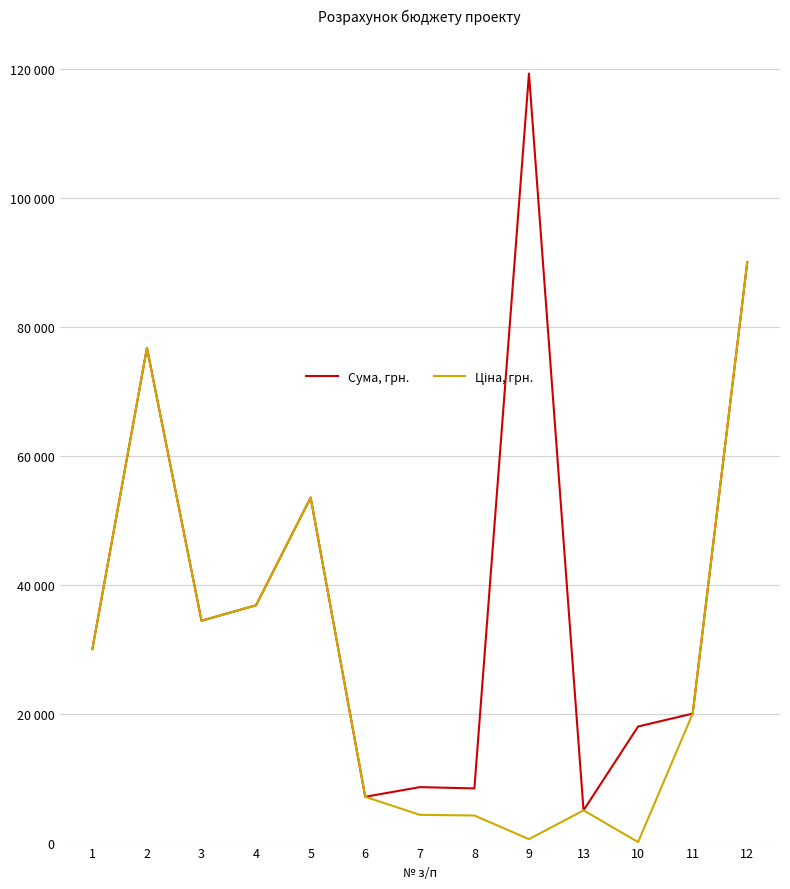

True or false: Ціна, грн. has a value of 8231 at 13.

False